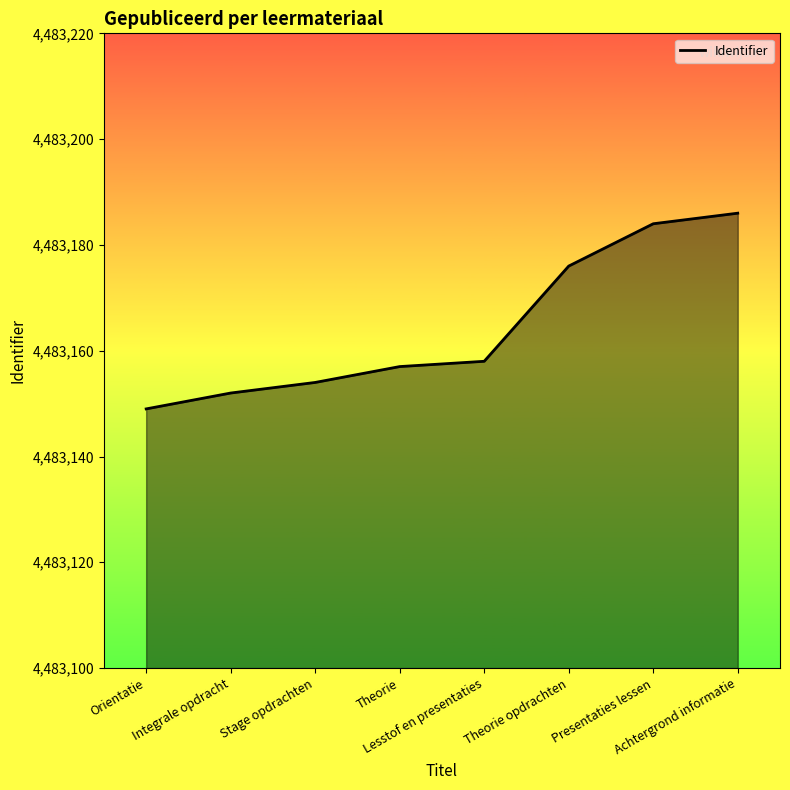

Does the chart display data point markers on the line(s)?

No